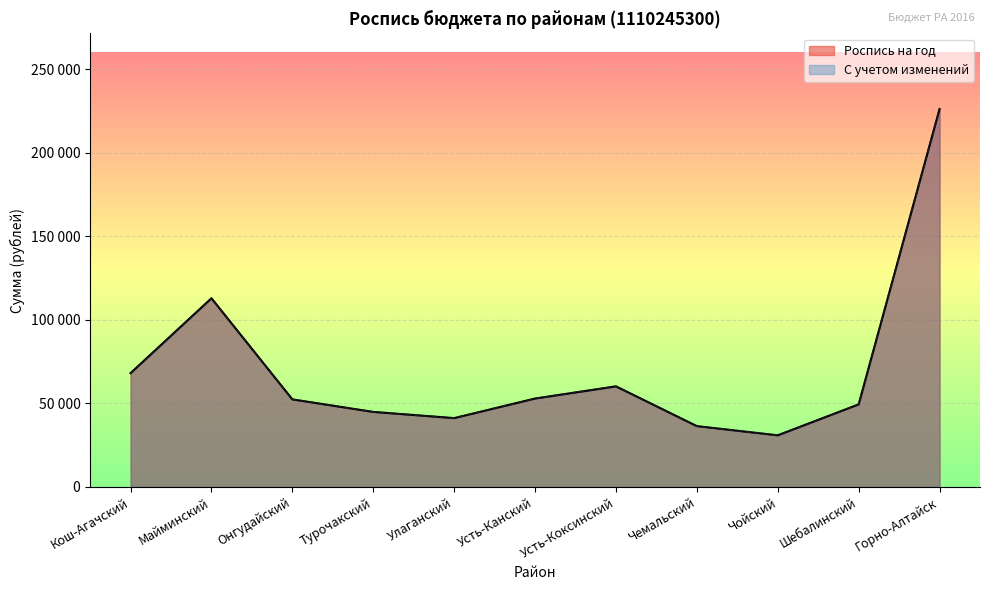

Which has a higher value, Улаганский or Усть-Коксинский?

Усть-Коксинский